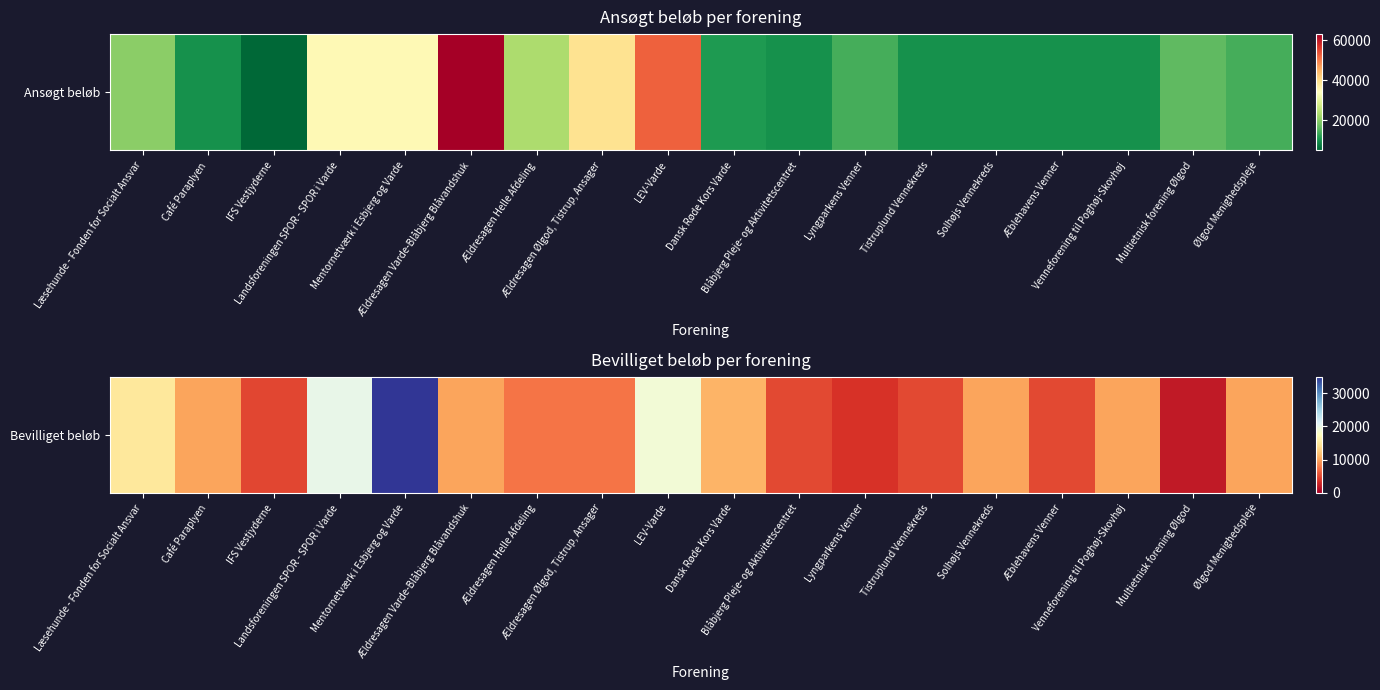

Which category has the lowest value across all series?

Multietnisk forening Ølgod